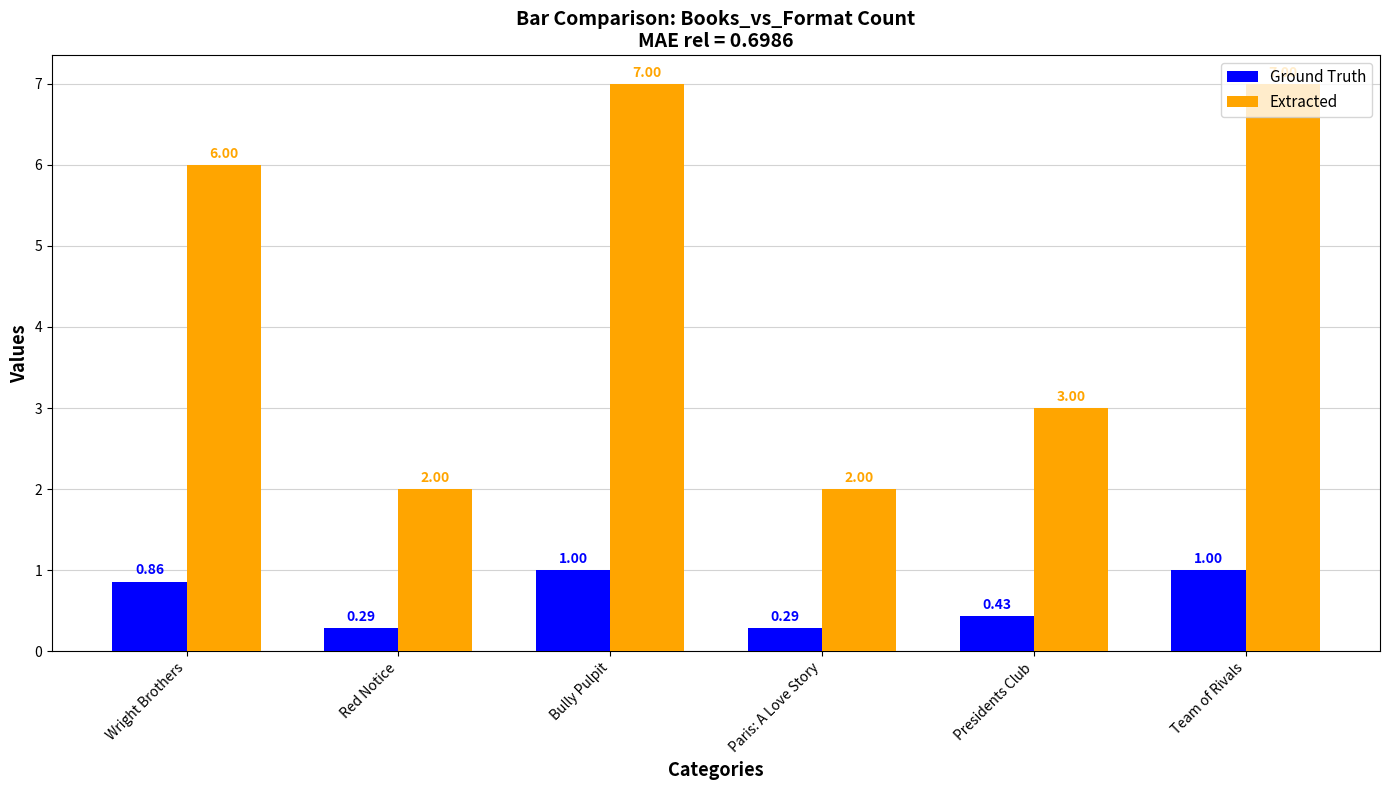

What is the label of the 6th bar from the left?

Team of Rivals